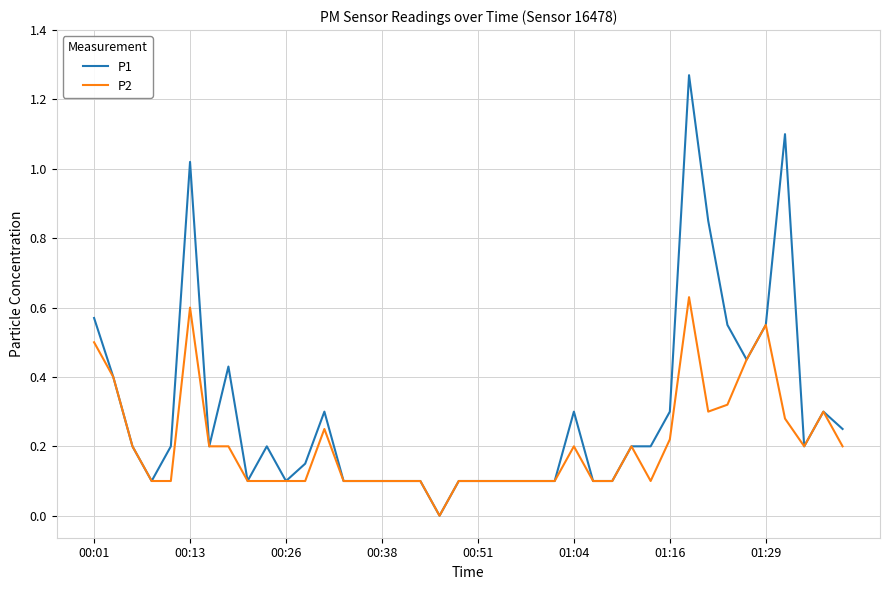

Which series has the largest total across all categories?

P1